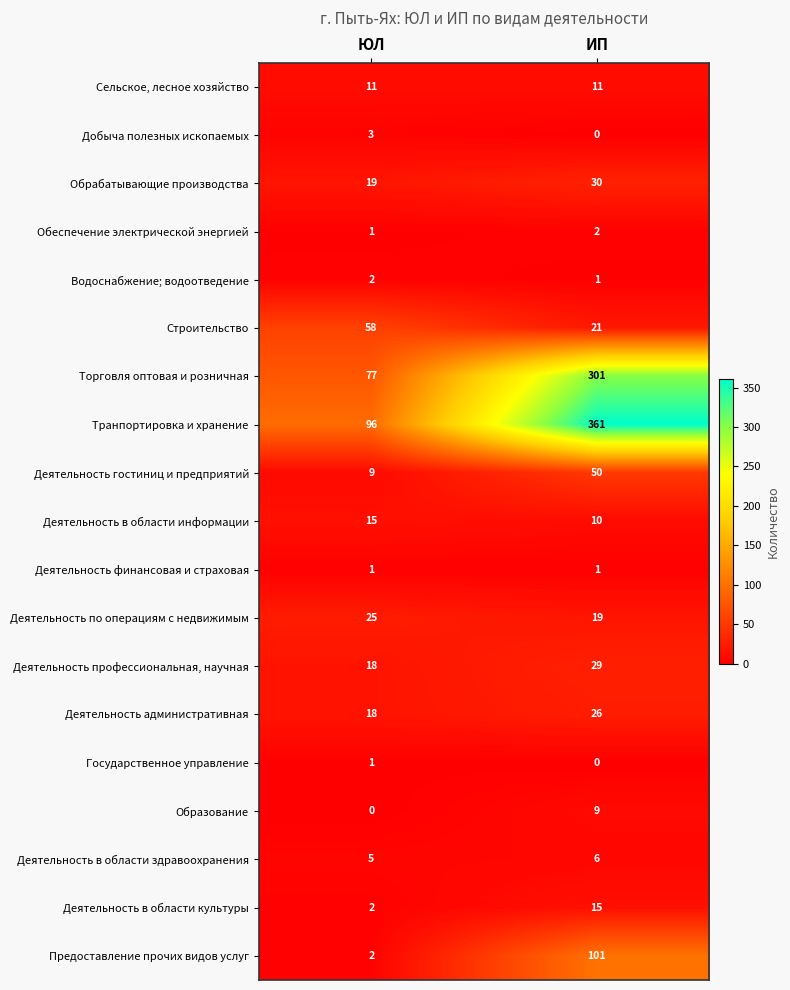

Where is Транпортировка и хранение nearest to the value 228?

ЮЛ